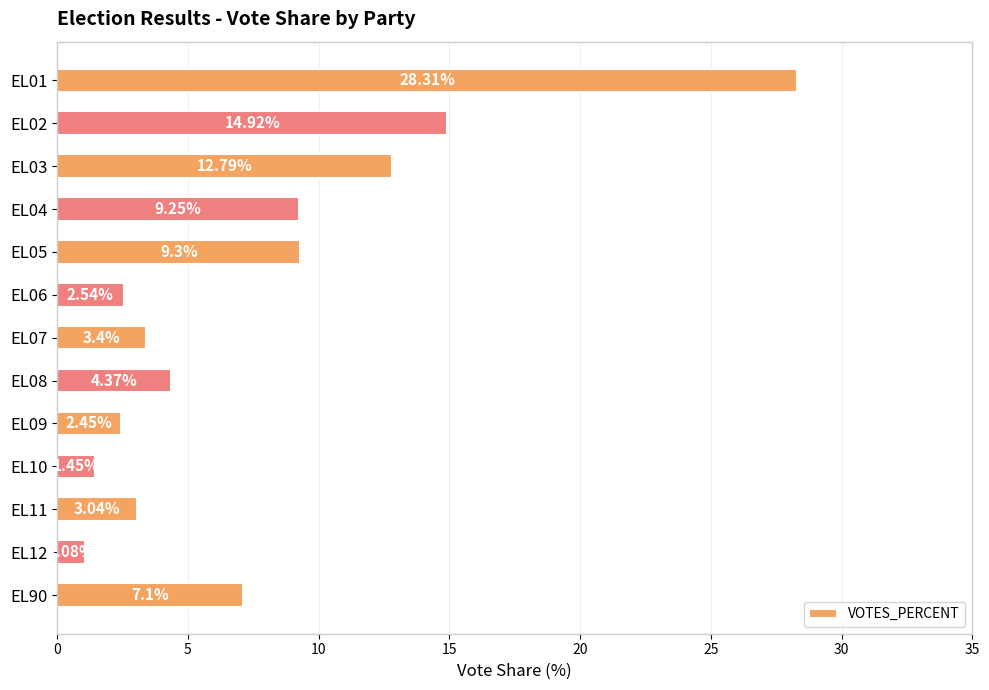

How many series are shown in this chart?

1